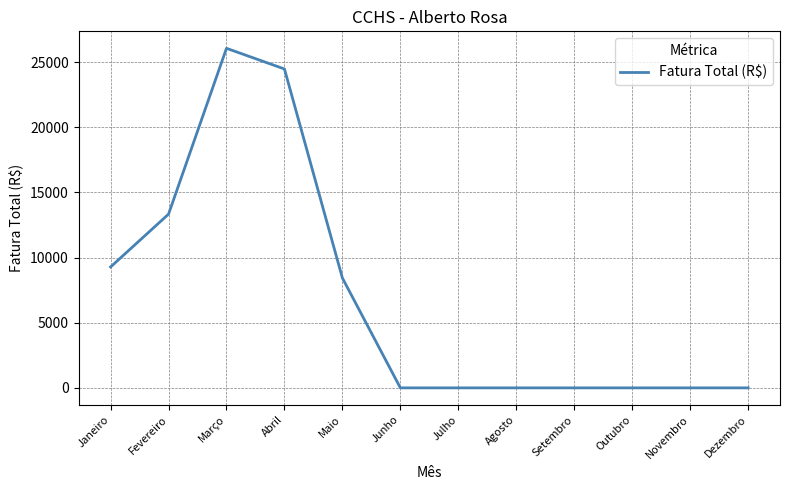

What is the average value?

6798.9